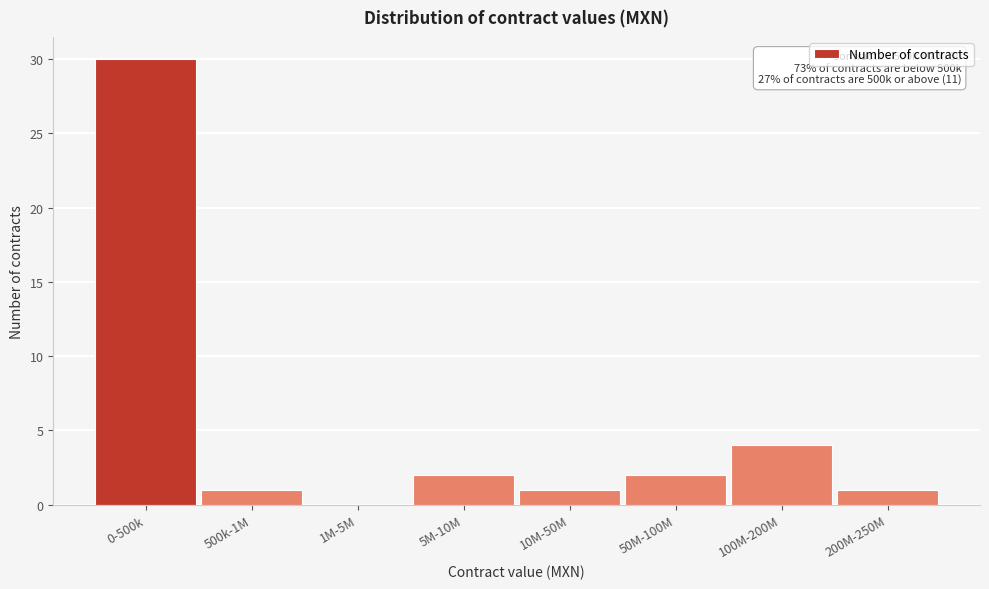

Reading left to right, list all the values displayed in this chart.

0-500k=30	500k-1M=1	1M-5M=0	5M-10M=2	10M-50M=1	50M-100M=2	100M-200M=4	200M-250M=1